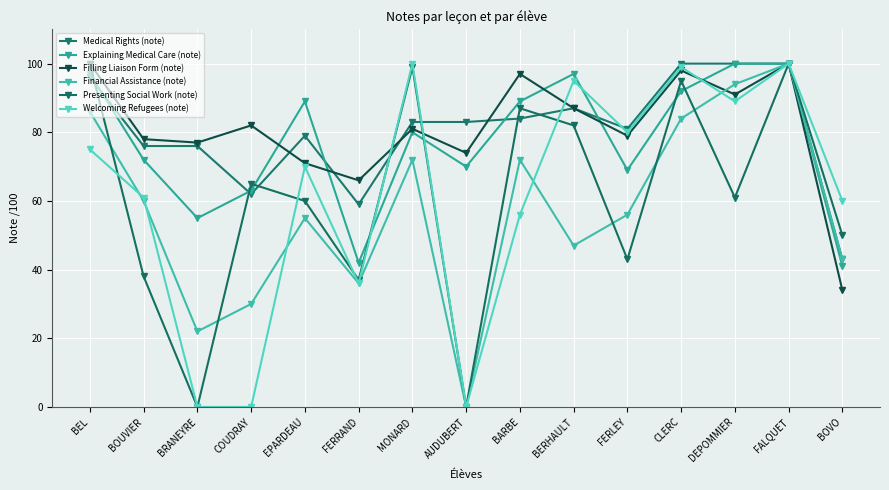

How many categories are shown in the chart?

15